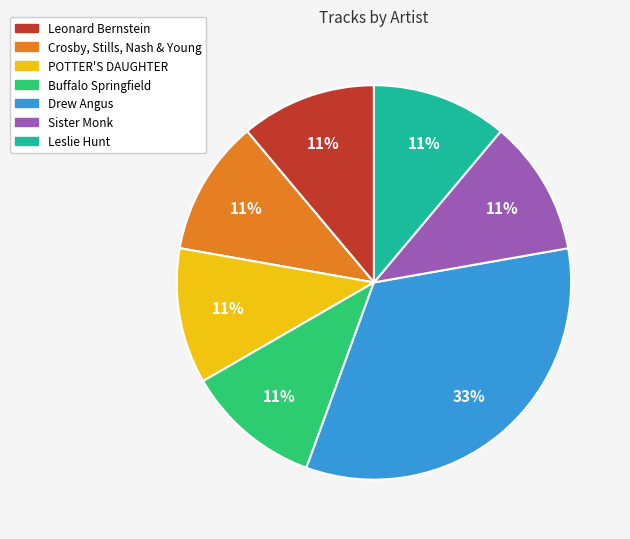

Approximately how many times larger is the value at Leonard Bernstein compared to Drew Angus?

0.3